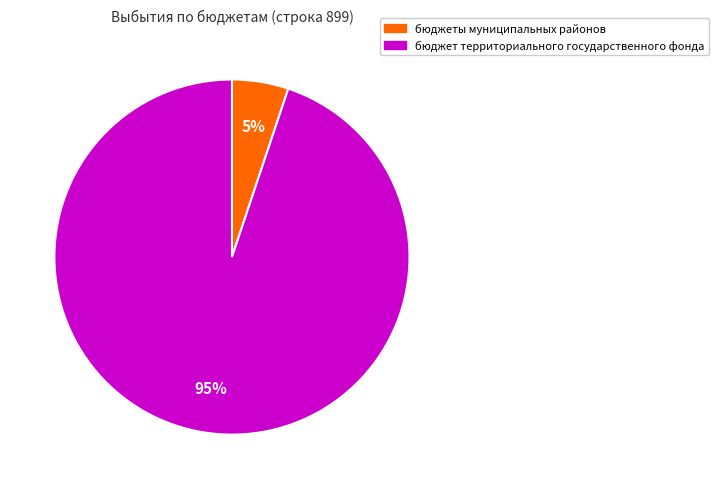

Is the sum of бюджет территориального государственного фонда and бюджеты муниципальных районов greater than half?

Yes